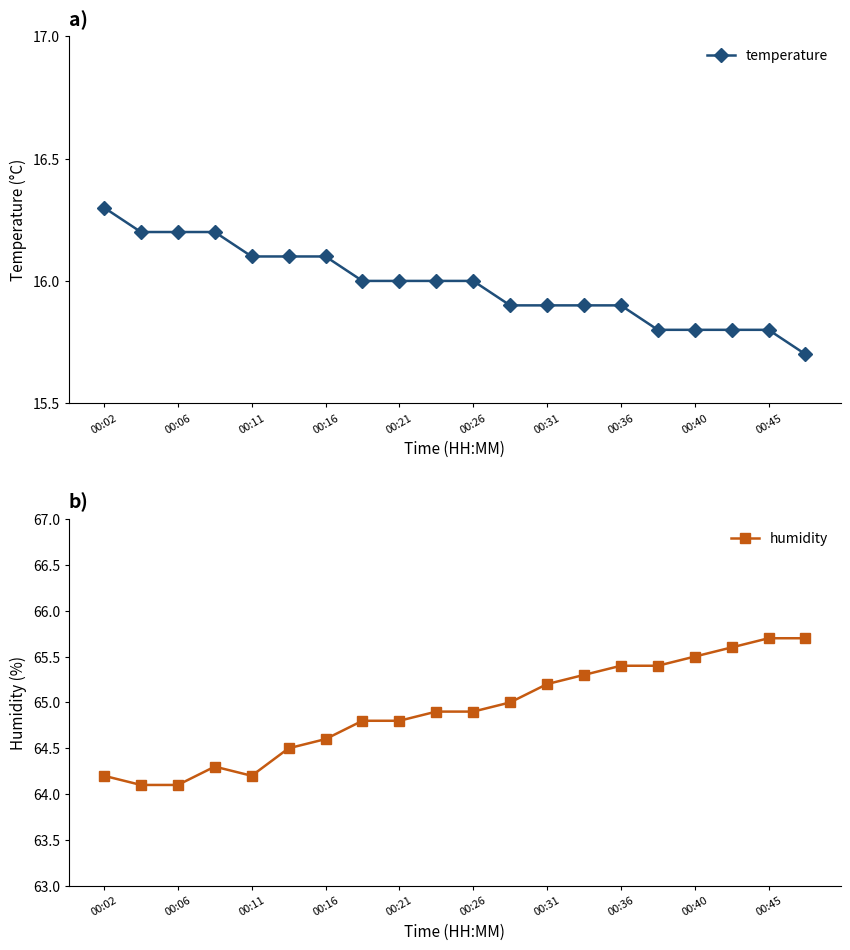

Which series has the largest total across all categories?

humidity